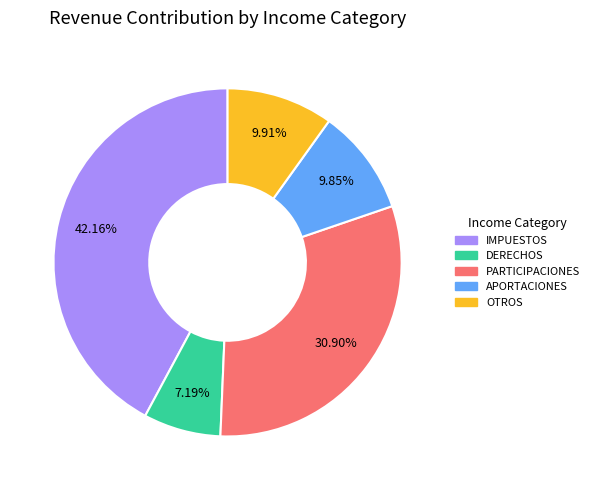

The PARTICIPACIONES slice represents 36% of the pie. True or false?

False